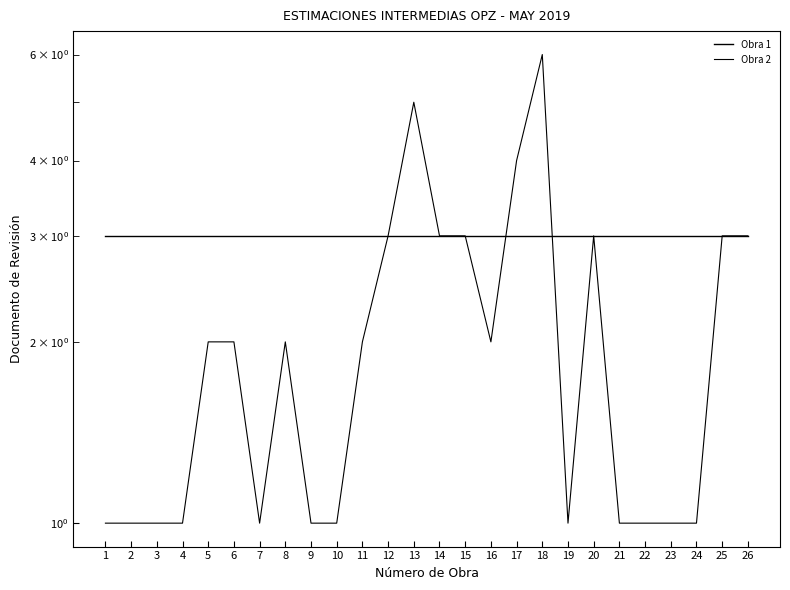

Is it true that Obra 1 equals 5 at 4?

False